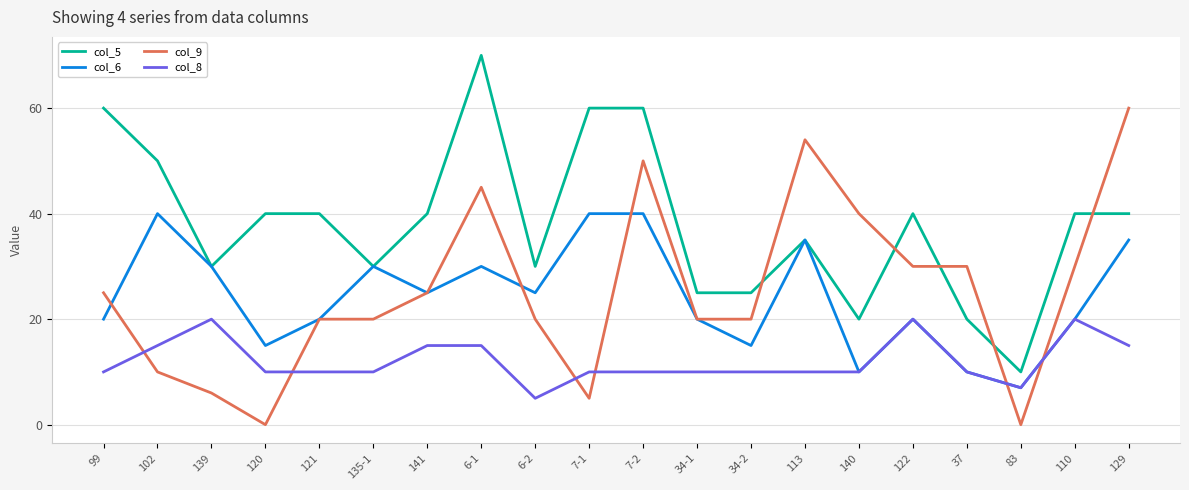

What position from the left is 113?

14